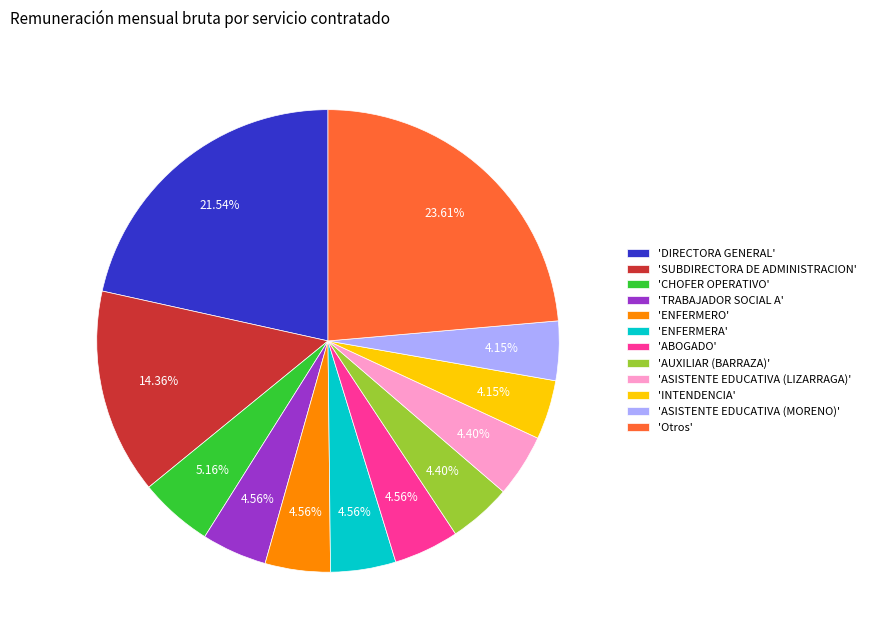

Between 'DIRECTORA GENERAL' and 'SUBDIRECTORA DE ADMINISTRACION', which is larger?

'DIRECTORA GENERAL'